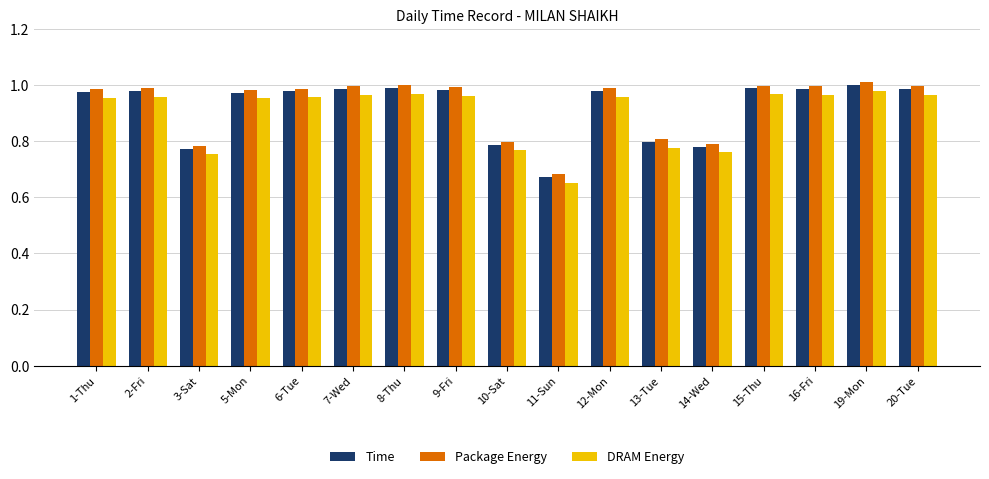

The value of DRAM Energy at 1-Thu is 0.5. True or false?

False